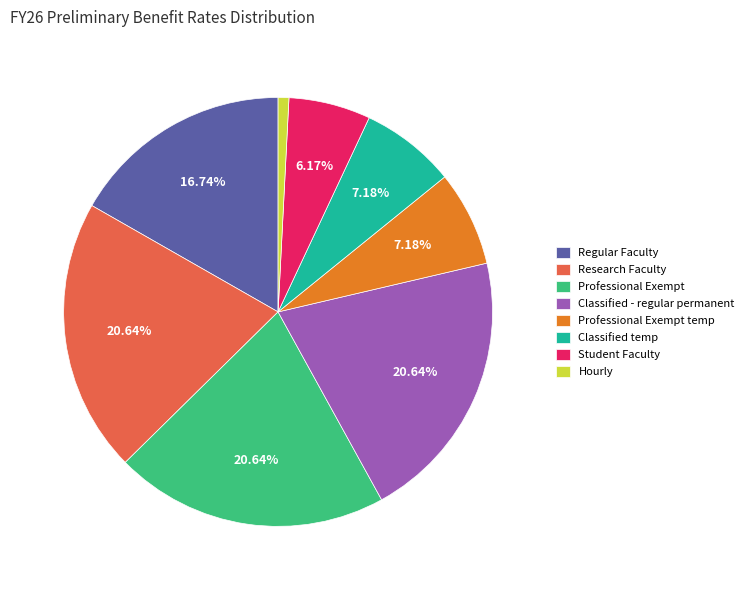

Does Hourly account for over 50% of the chart?

No